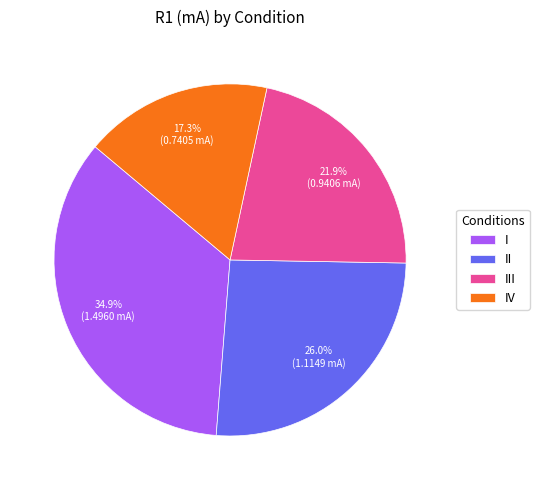

Does any single category account for the majority?

No